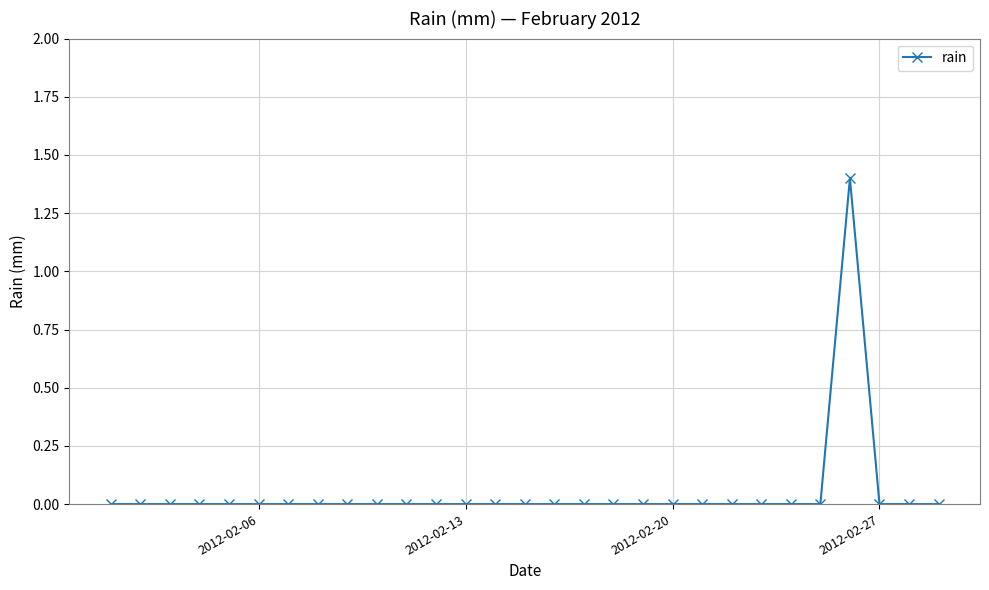

What is the maximum value shown in the chart?

1.4